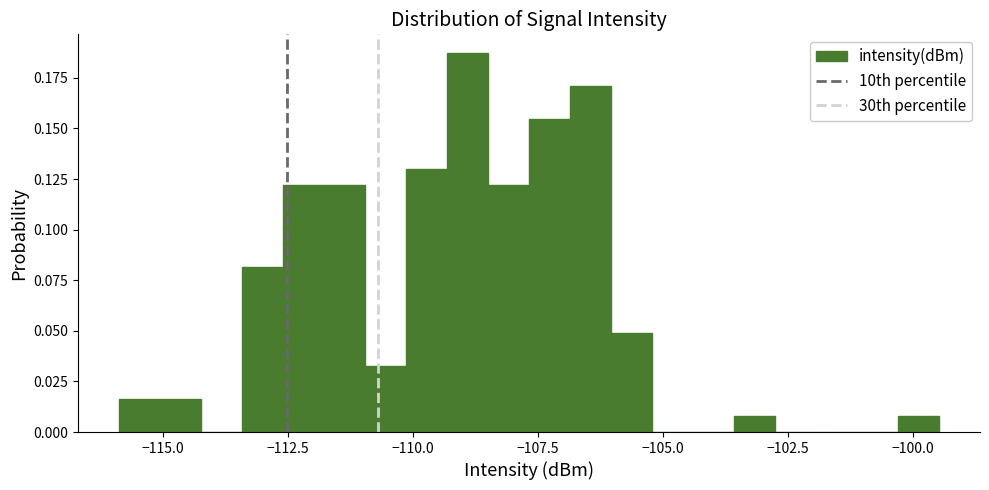

Read against the x-axis, roughly where is the centre of the tallest bar?

-109.0